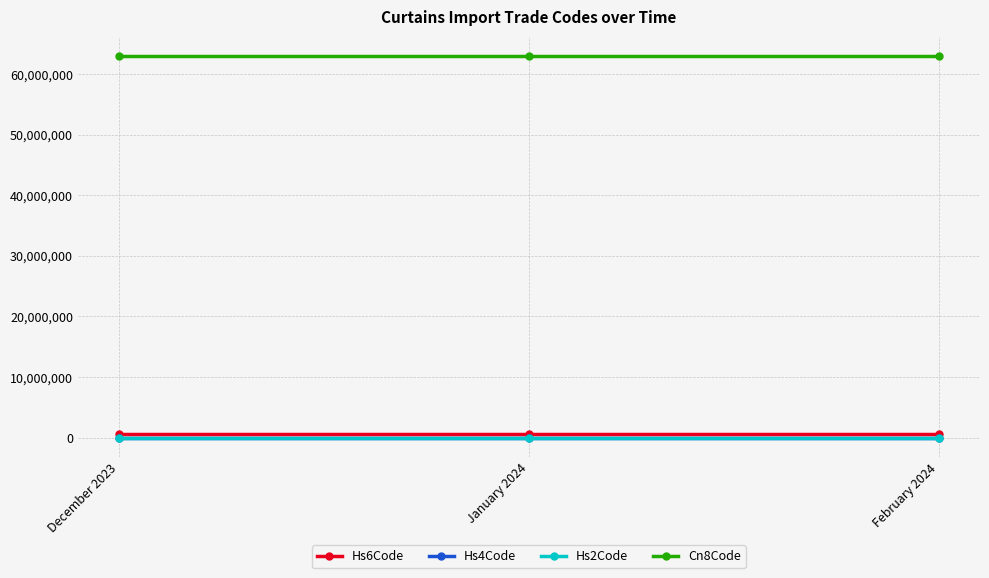

What is the label of the 3rd point from the left?

February 2024